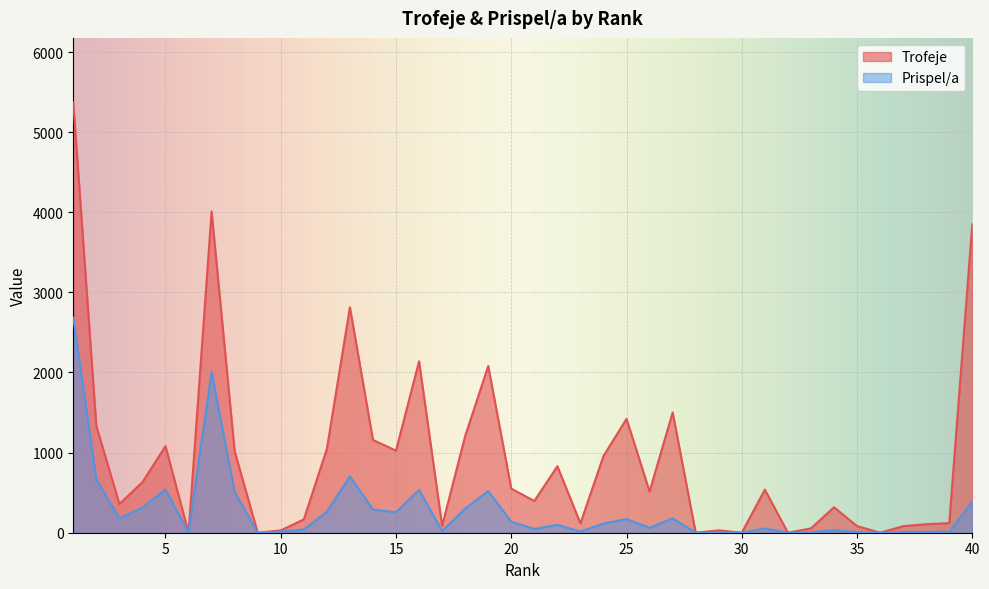

Reading left to right, transcribe all the data shown in this chart.

Trofeje: 1=5371	2=1333	3=358	4=631	5=1081	6=0	7=4010	8=1018	9=0	10=29	11=166	12=1046	13=2815	14=1158	15=1025	16=2141	17=87	18=1207	19=2081	20=550	21=396	22=830	23=117	24=958	25=1421	26=514	27=1501	28=0	29=30	30=0	31=538	32=0	33=54	34=318	35=83	36=0	37=82	38=106	39=120	40=3856
Prispel/a: 1=2685	2=666	3=179	4=315	5=540	6=0	7=2005	8=509	9=0	10=14	11=41	12=261	13=703	14=289	15=256	16=535	17=21	18=301	19=520	20=137	21=47	22=99	23=14	24=114	25=170	26=61	27=180	28=0	29=3	30=0	31=53	32=0	33=5	34=31	35=8	36=0	37=8	38=10	39=12	40=385